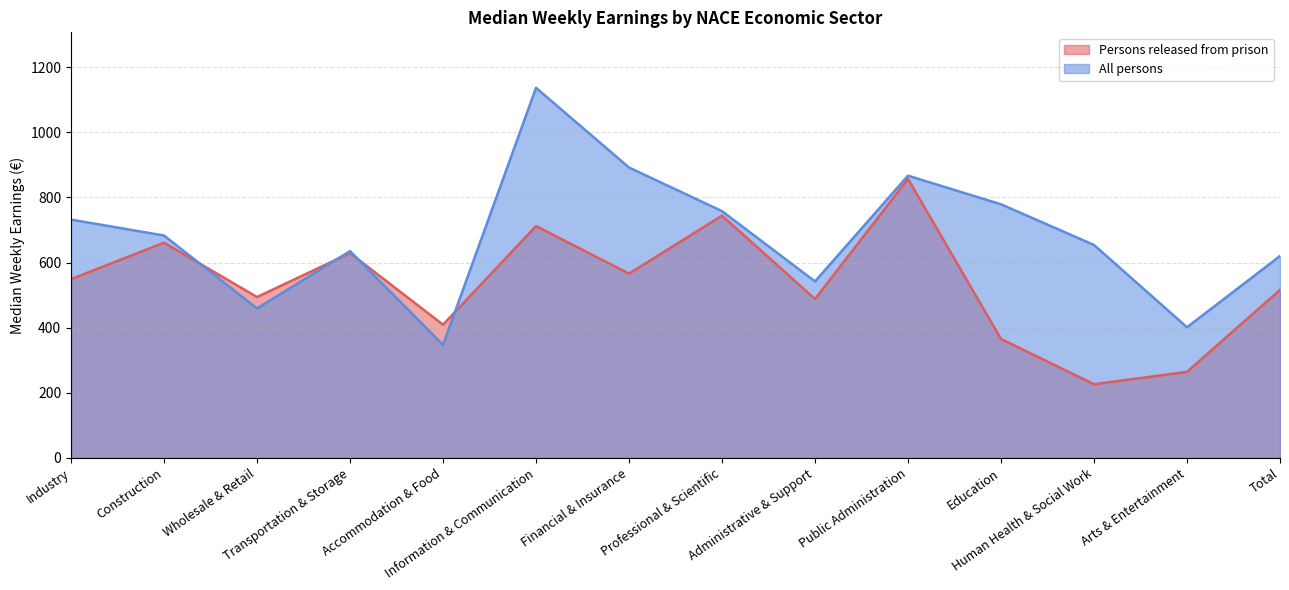

What is the label of the 2nd point from the left?

Construction